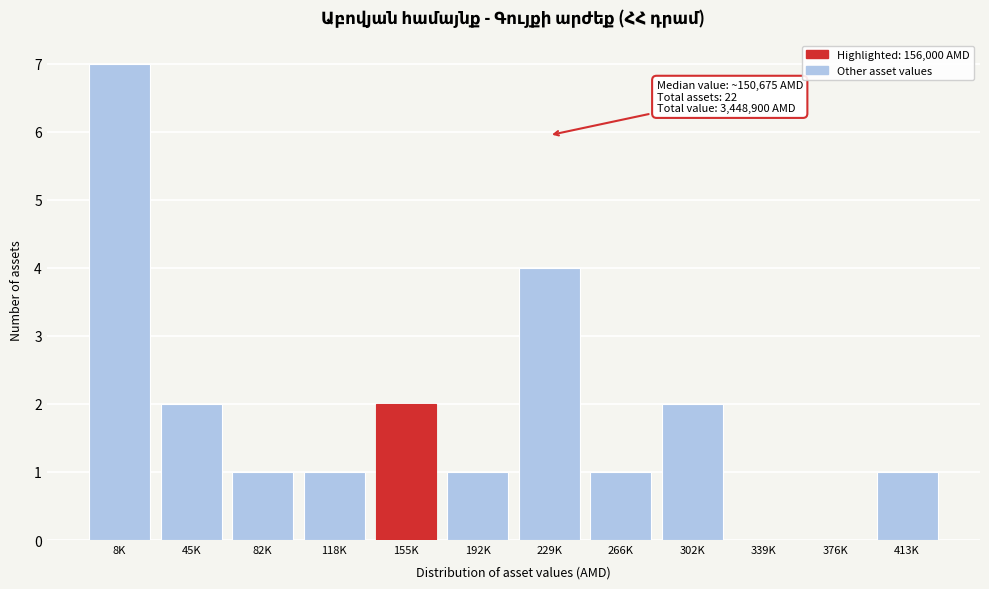

Reading left to right, list all the values displayed in this chart.

8K=7	45K=2	82K=1	118K=1	155K=2	192K=1	229K=4	266K=1	302K=2	339K=0	376K=0	413K=1